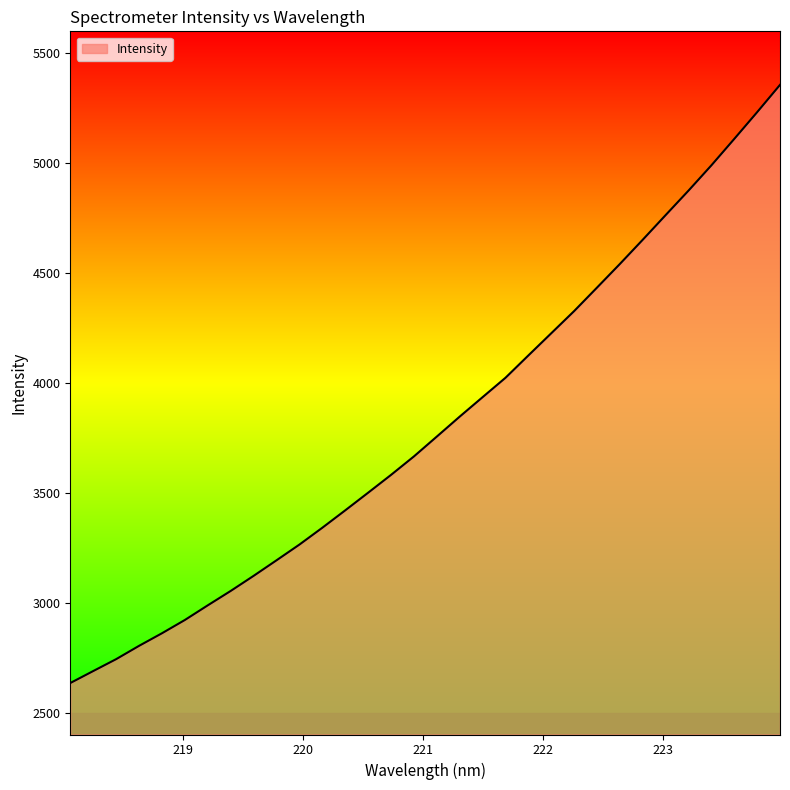

What is the smallest value displayed?

2634.2